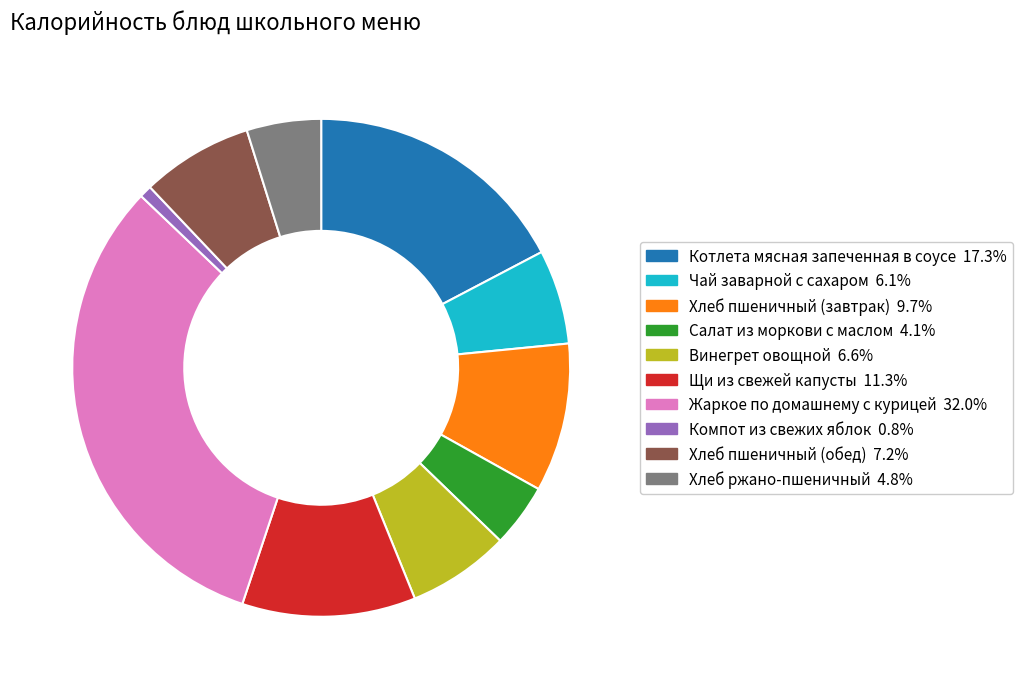

How many segments does this pie chart have?

10